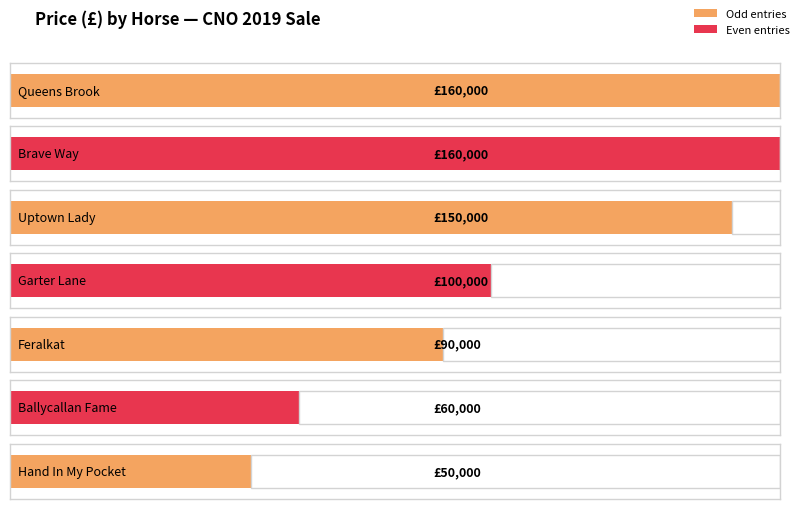

How many data points are above 100000?

3